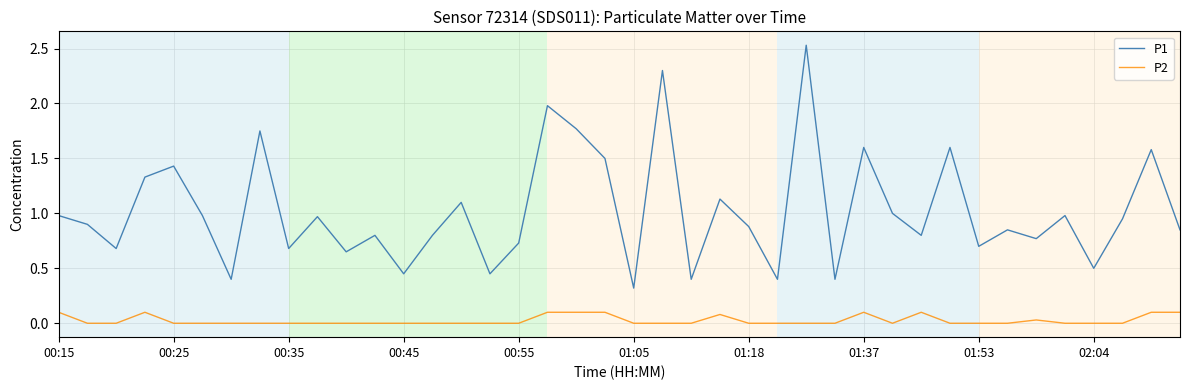

True or false: P1 and P2 cross at least once.

False